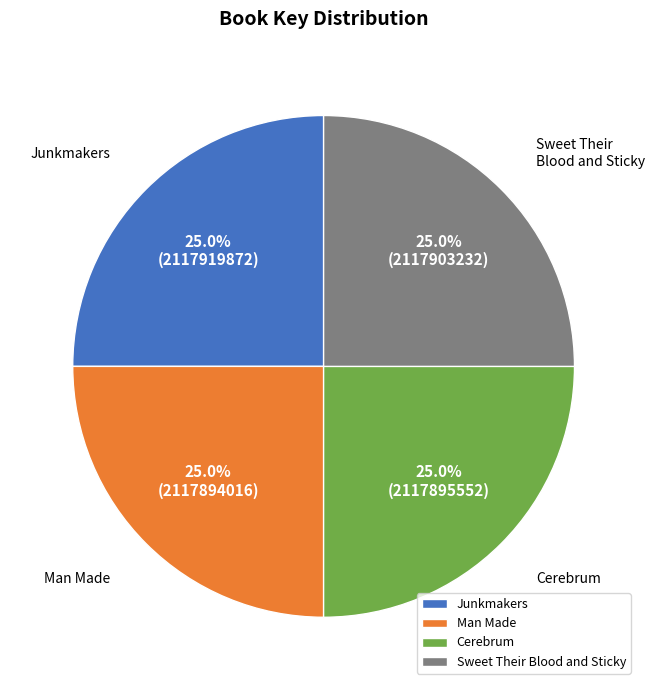

What portion of the pie excludes Man Made?

75.0%